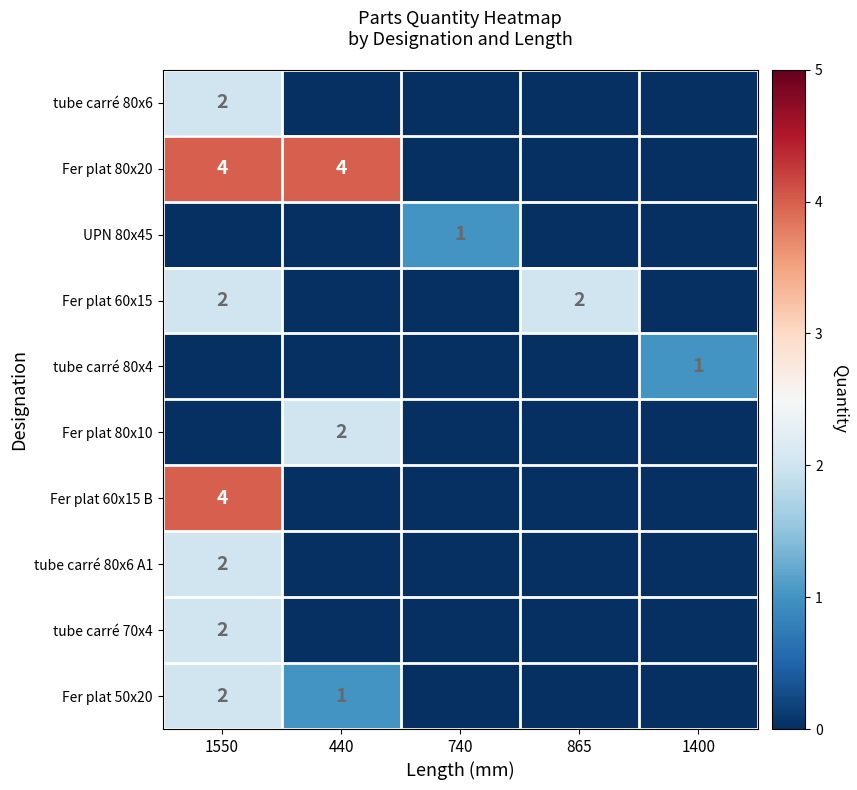

List the series in order of their peak value, lowest first.

UPN 80x45, tube carré 80x4, tube carré 80x6, Fer plat 60x15, Fer plat 80x10, tube carré 80x6 A1, tube carré 70x4, Fer plat 50x20, Fer plat 80x20, Fer plat 60x15 B